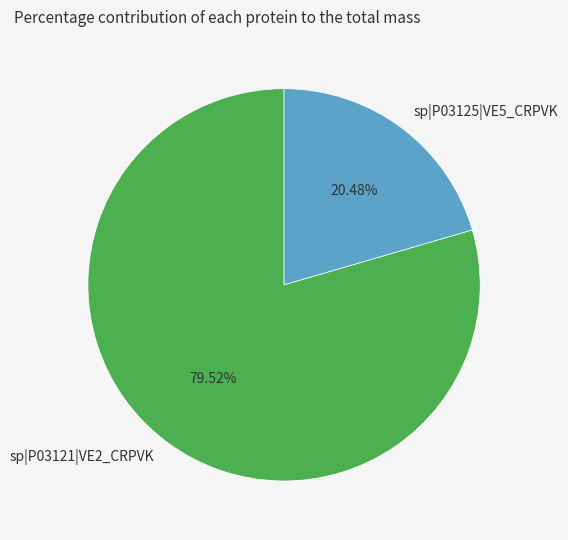

To the nearest percent, what percentage of the pie is sp|P03121|VE2_CRPVK?

80%